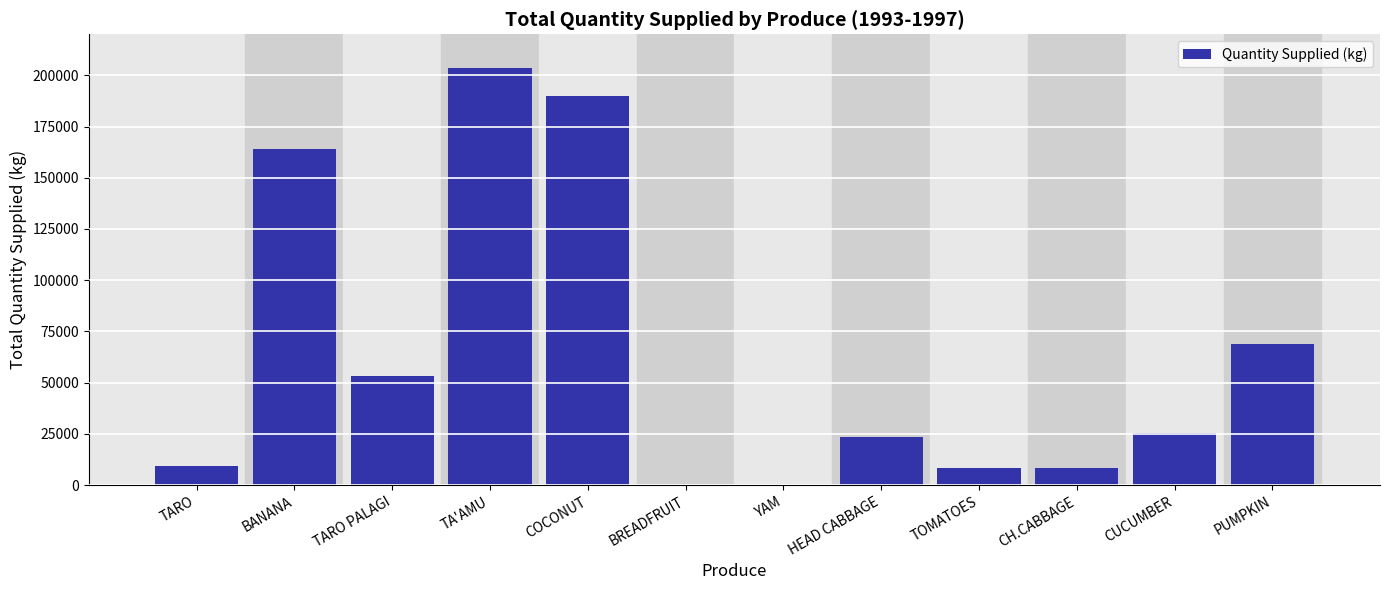

True or false: the data shows 0.0 at BREADFRUIT.

True